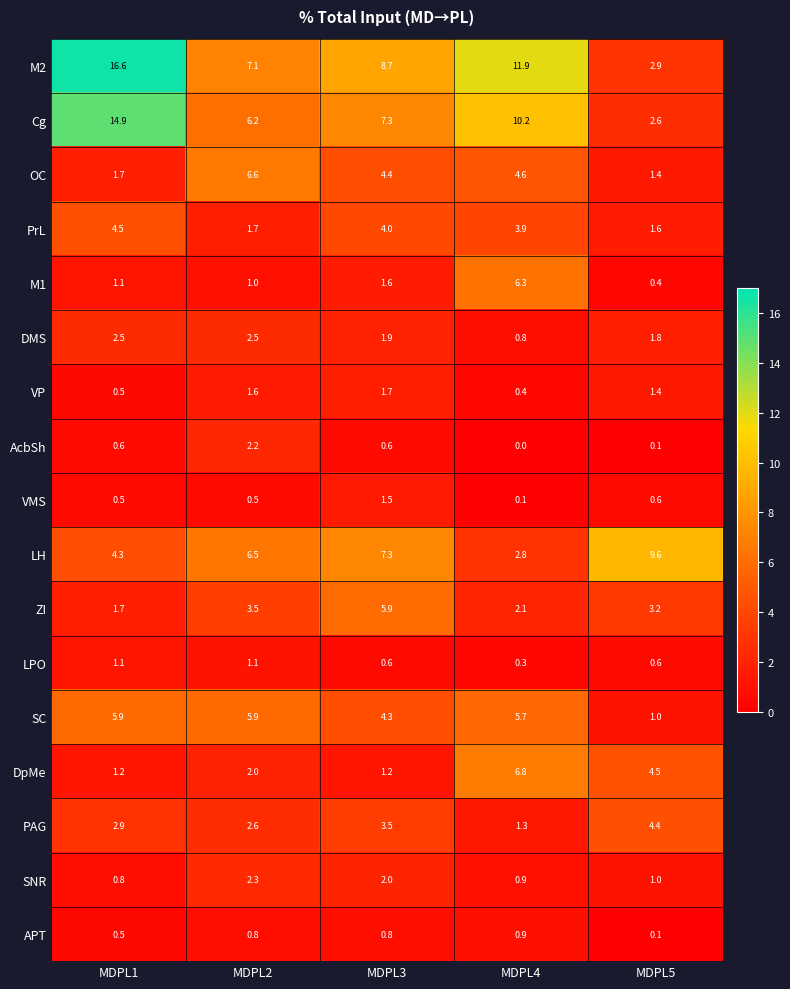

Which series has the largest total across all categories?

M2